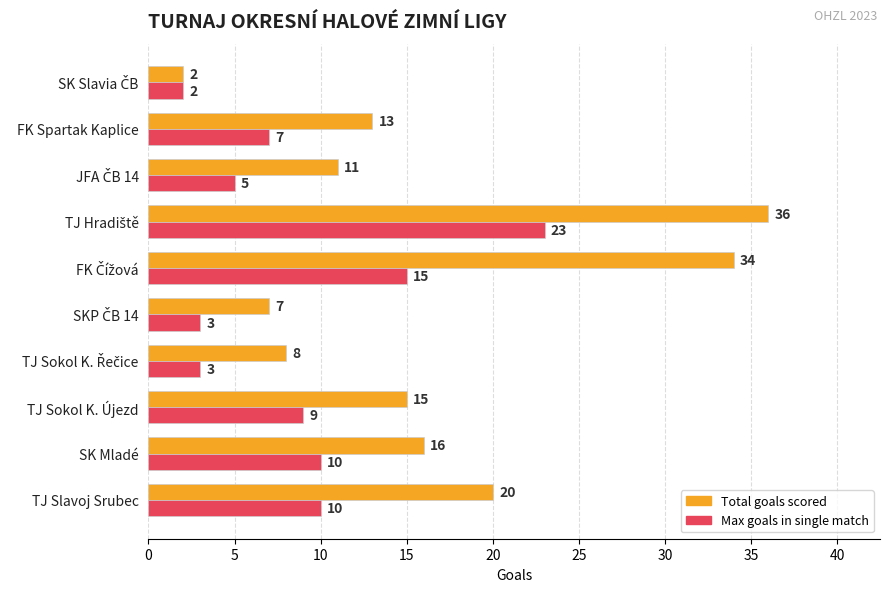

What is the spread (max minus min) of values at SK Mladé?

6